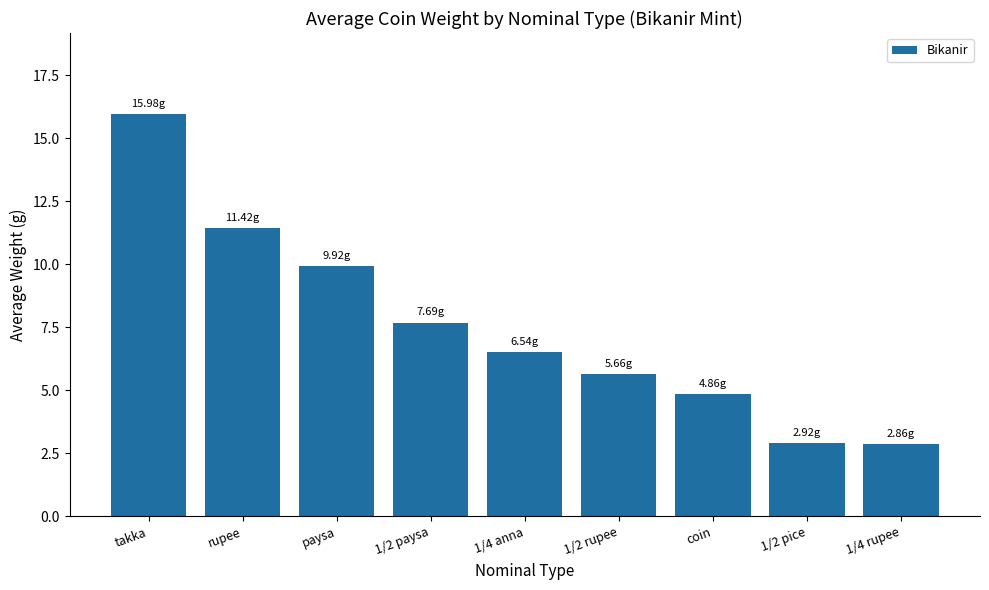

True or false: the data shows 10.0 at 1/4 anna.

False